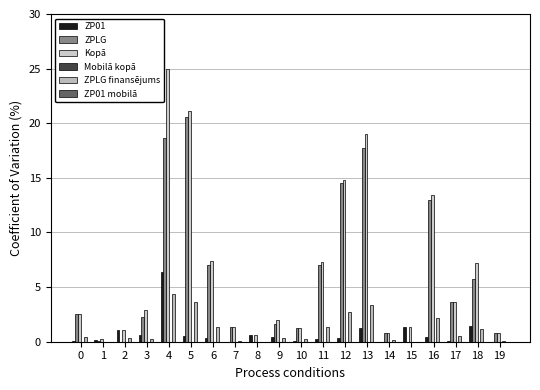

Rank the series by their maximum value, from highest to lowest.

Kopā, ZPLG, ZP01, ZPLG finansējums, Mobilā kopā, ZP01 mobilā